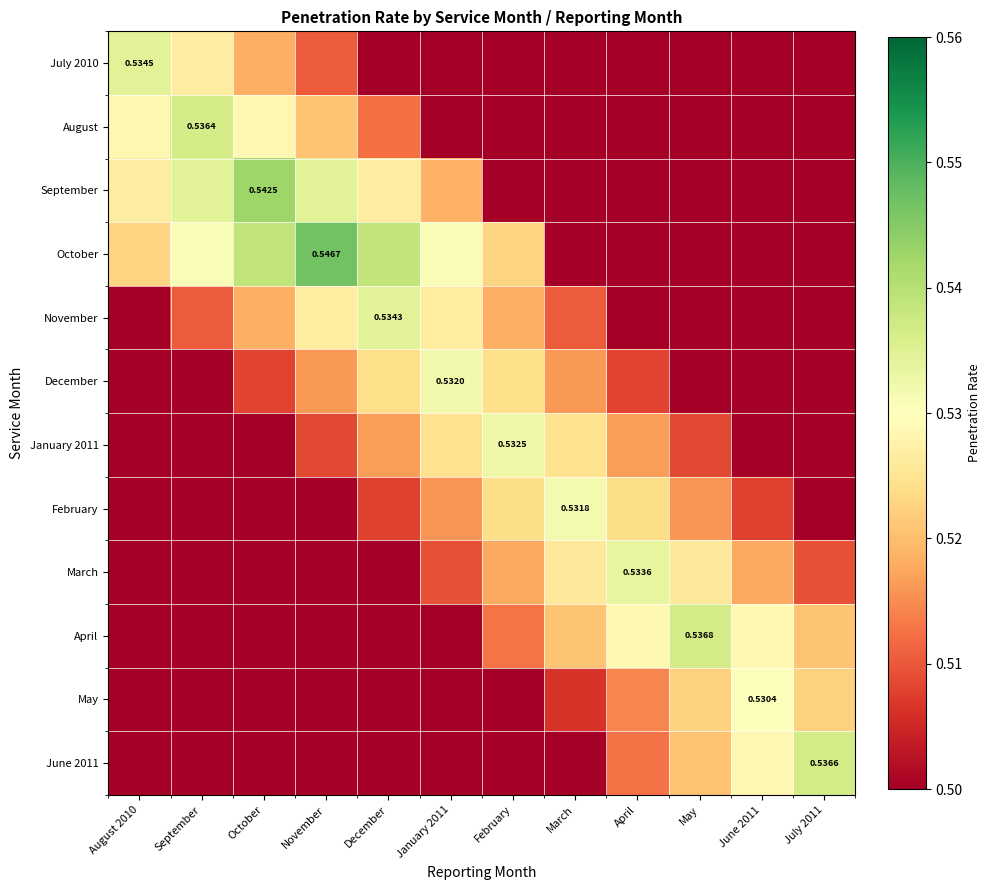

Rank the series at March from highest to lowest value.

February, March, January 2011, April, December, November, May, July 2010, August, September, October, June 2011